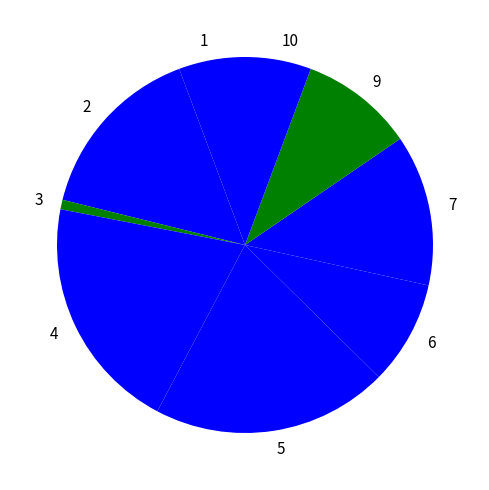

The 2 slice represents 7% of the pie. True or false?

False